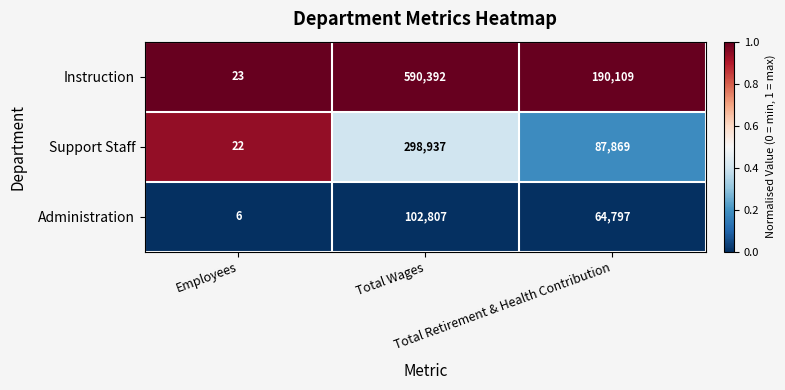

Which series has the widest spread of values?

Instruction